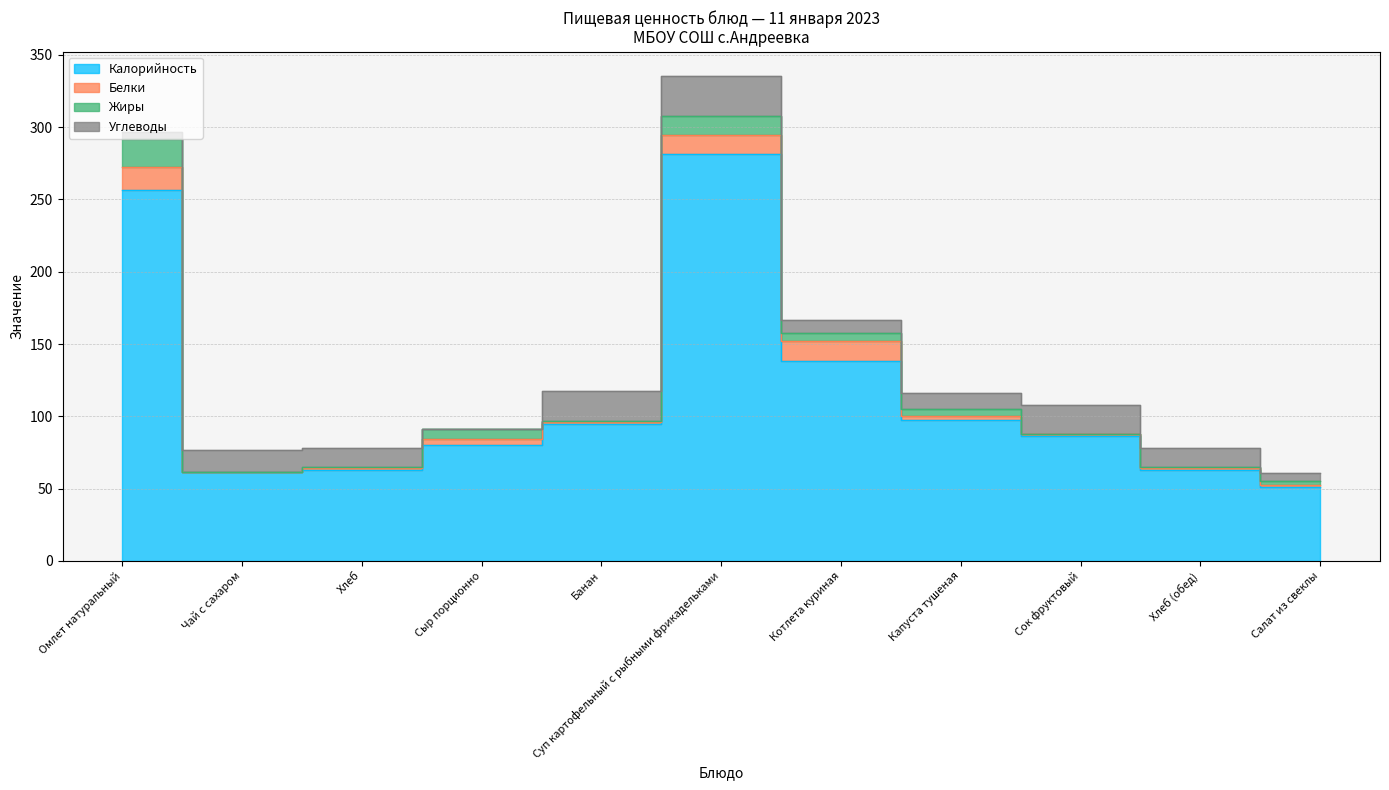

At which label is Углеводы closest to 13?

Хлеб